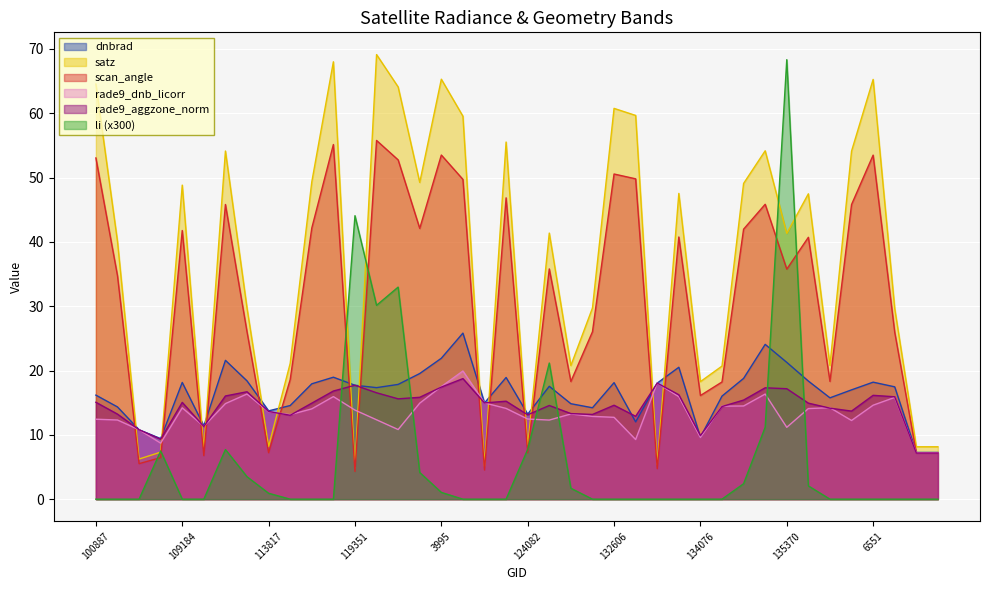

Which has a higher value, 137852 or 100887?

137852